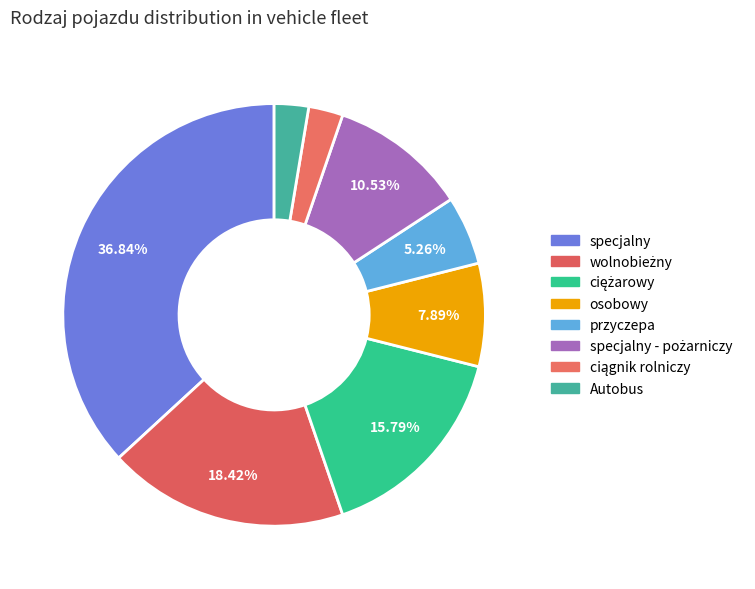

To the nearest percent, what is the average slice percentage?

12%